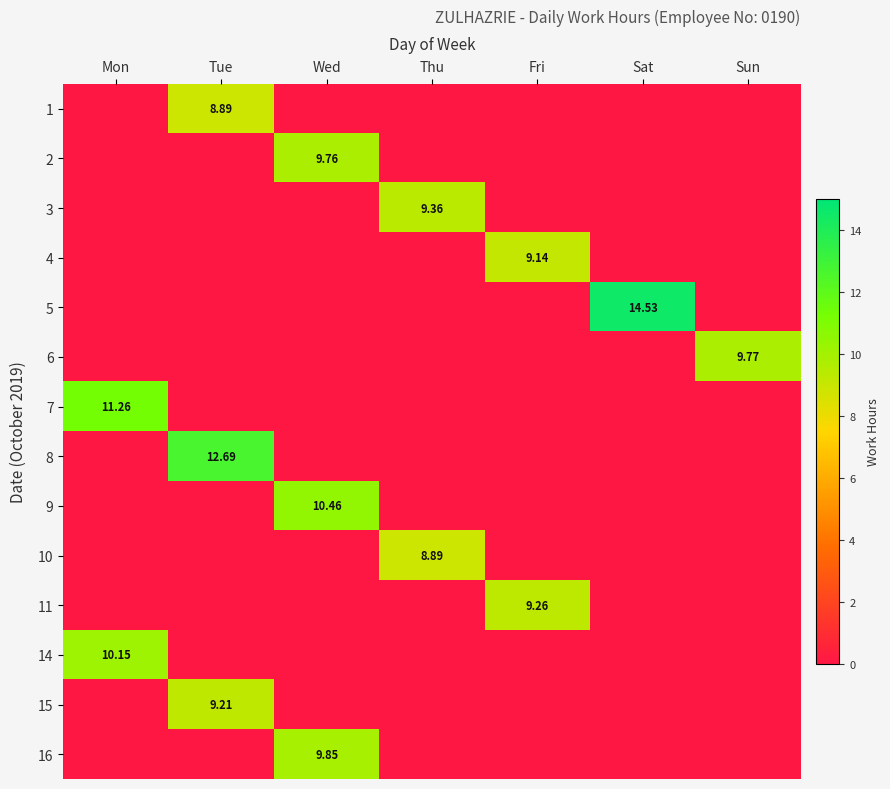

What is the average value of the 7 series?

1.6